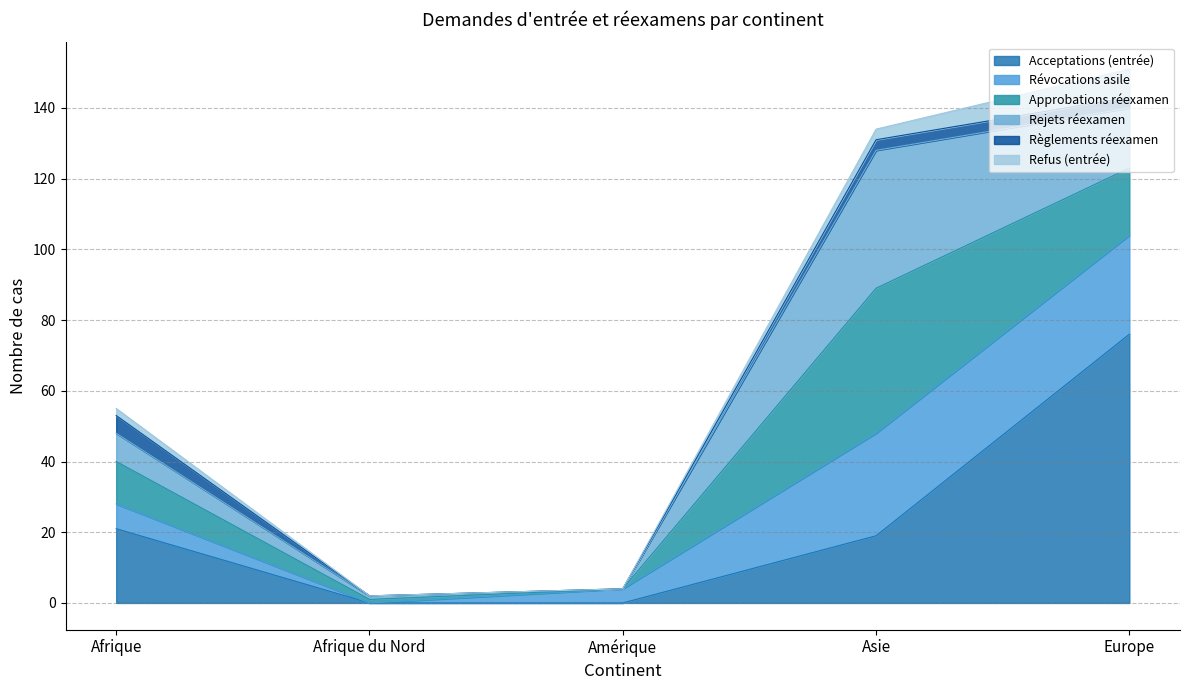

The Révocations asile series shows 83 at Afrique. True or false?

False